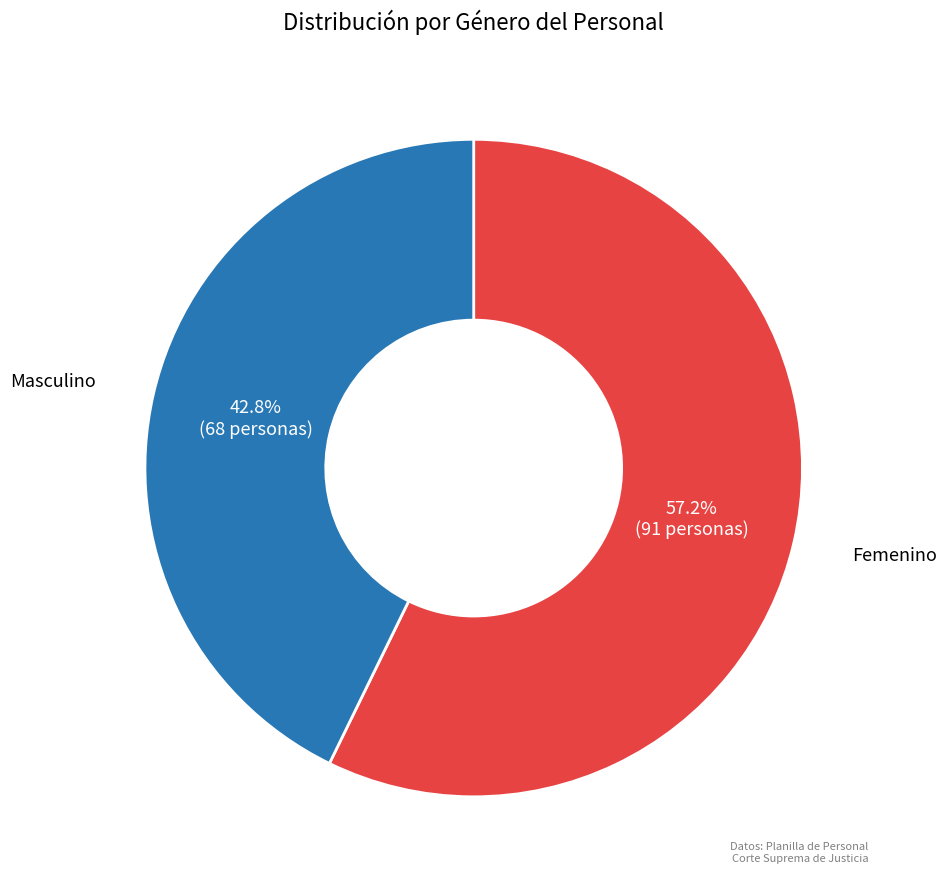

Which category has the smallest portion of the pie?

Masculino